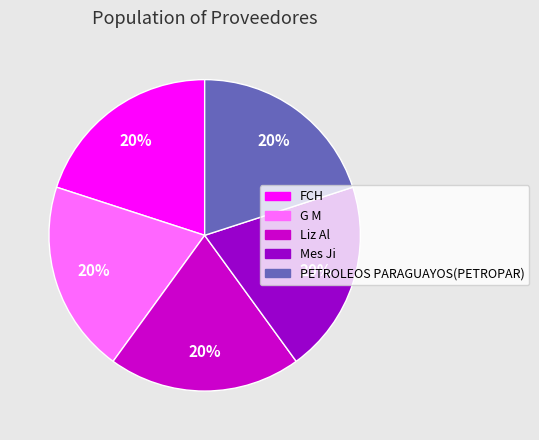

To the nearest percent, what is the combined percentage of Mes Ji and PETROLEOS PARAGUAYOS(PETROPAR)?

40%